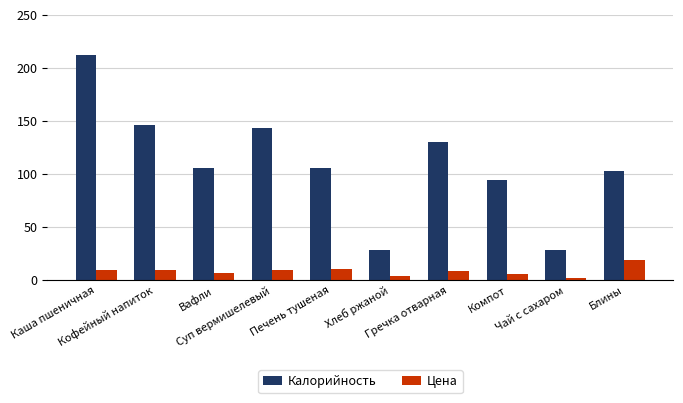

How many values in the Цена series are below 9?

5